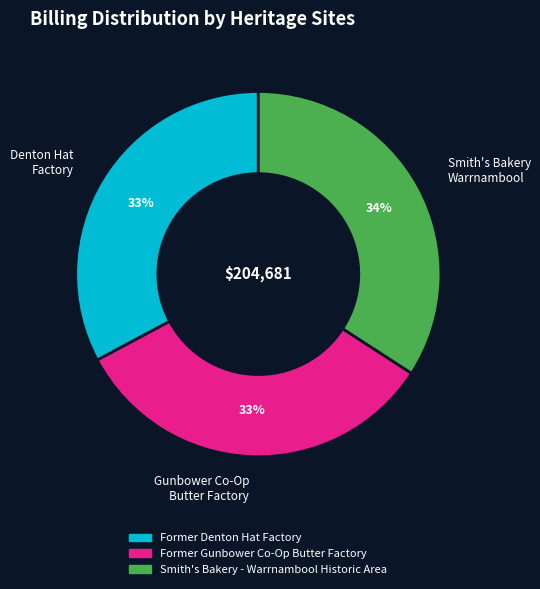

Count the number of slices in the pie.

3